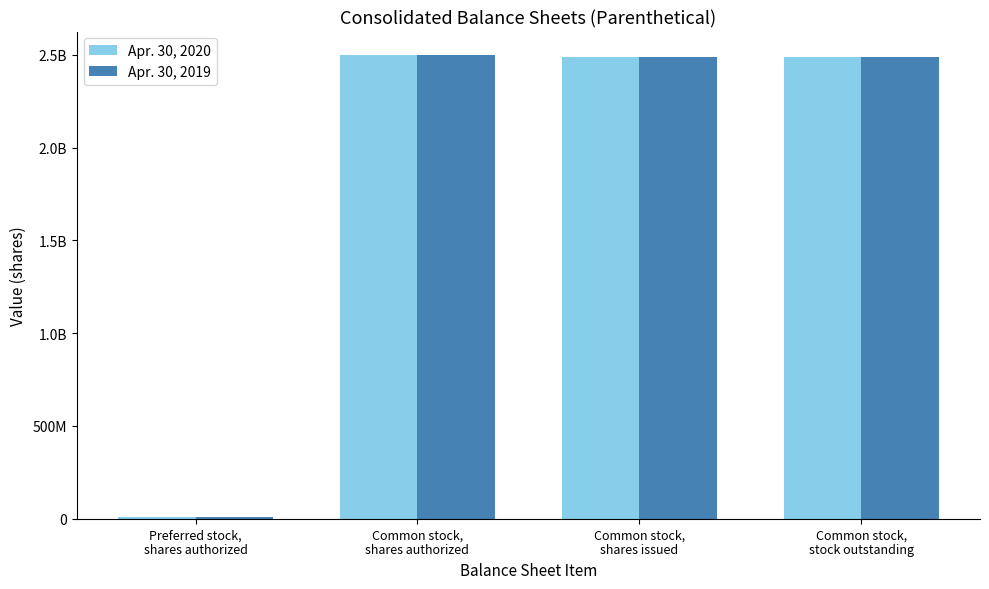

Where is Apr. 30, 2019 nearest to the value 1255000000?

Common stock,
shares issued